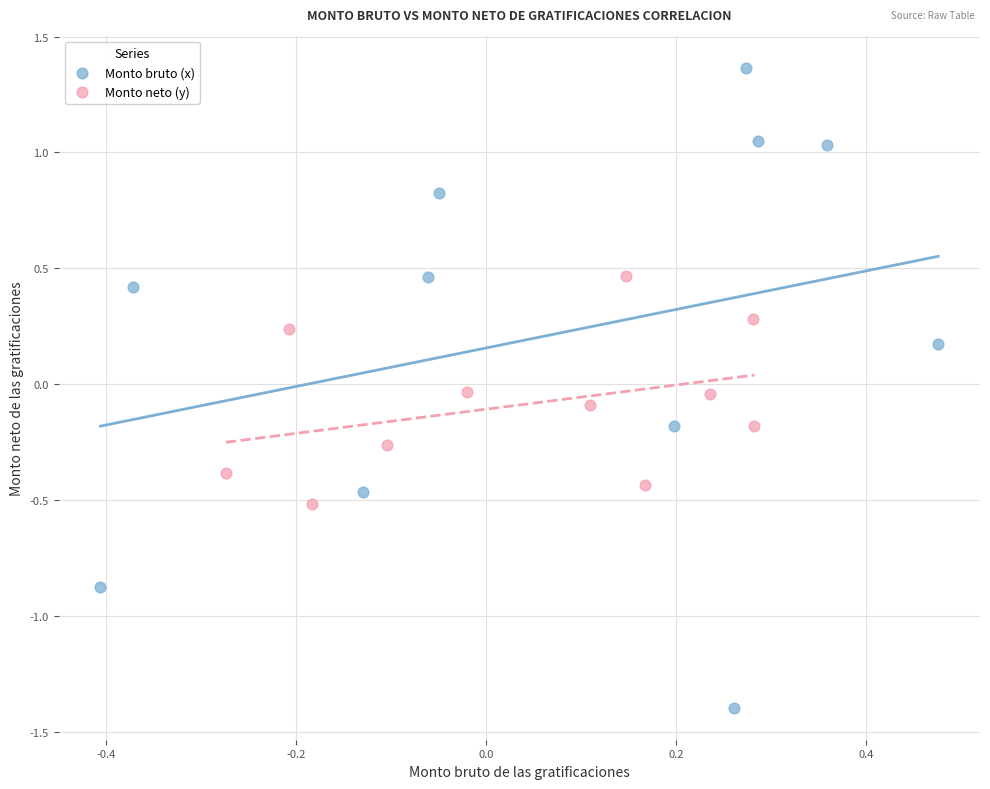

Which series reaches the maximum Y coordinate?

Monto bruto (x)